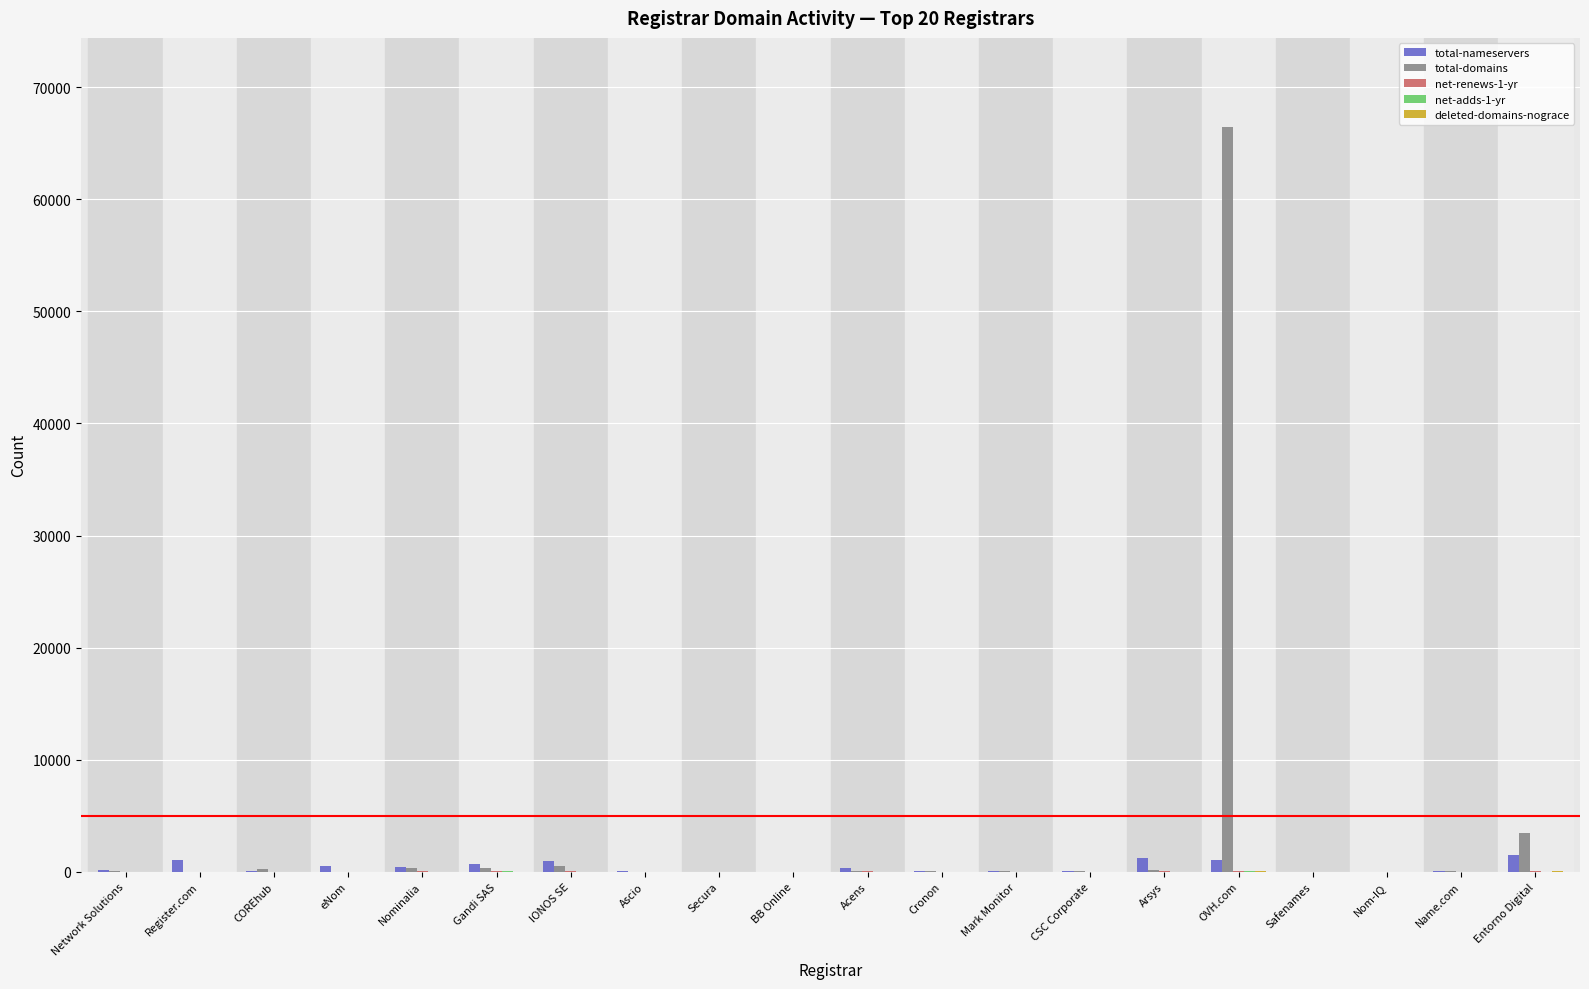

At which label does total-domains reach its peak?

OVH.com